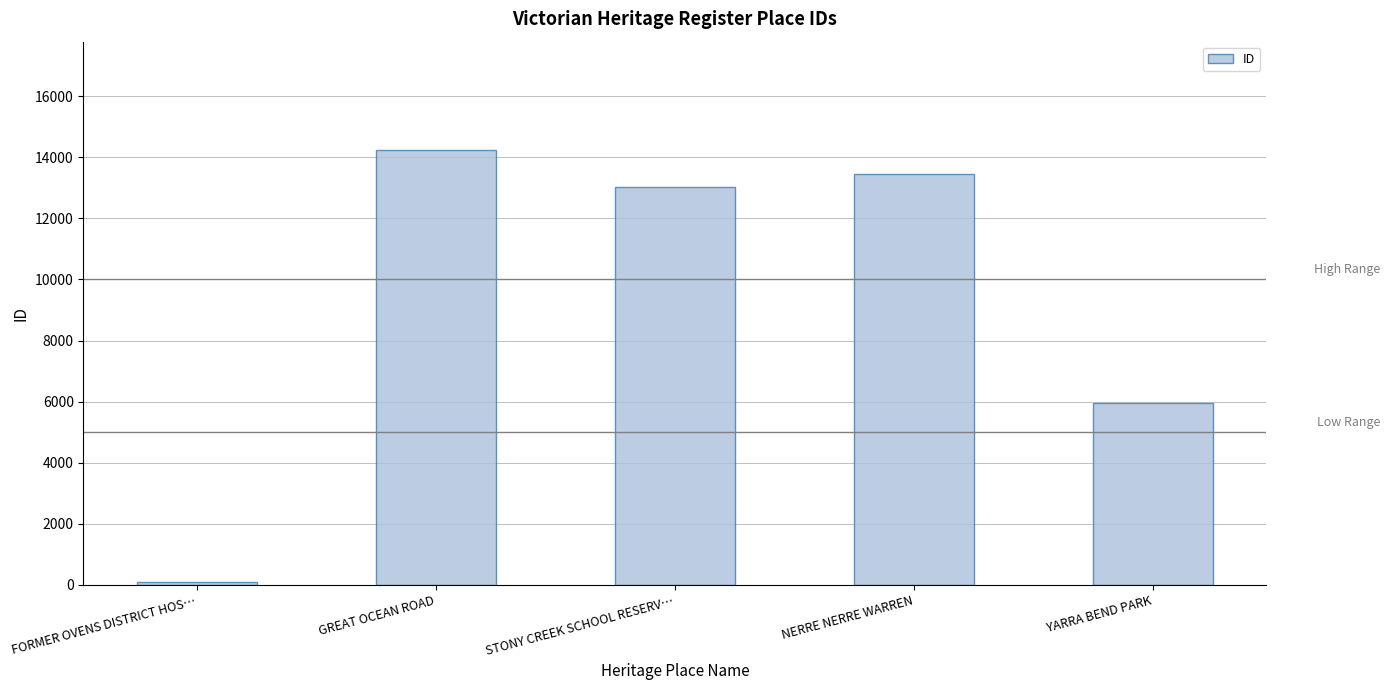

Are the bars grouped side by side (vs. stacked)?

No